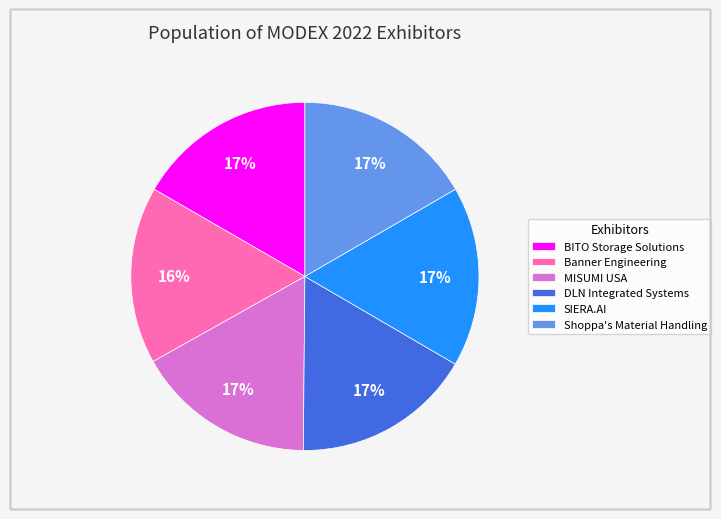

To the nearest percent, what is the average slice percentage?

17%